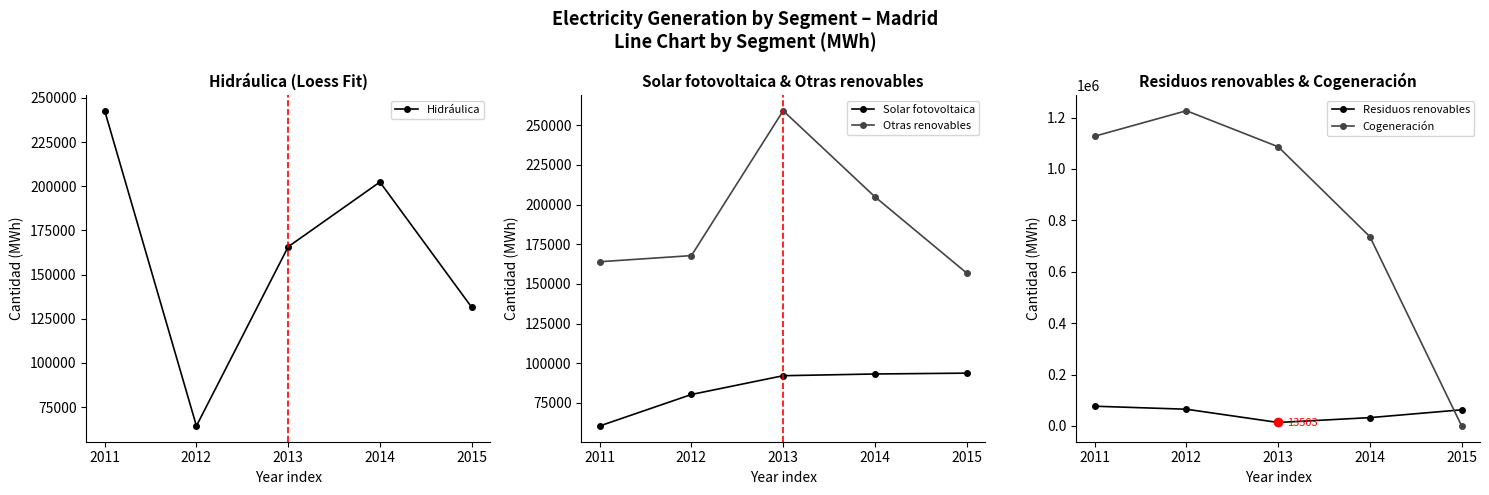

Is the value of Solar fotovoltaica at 2015 greater than the value of Cogeneración at 2014?

No